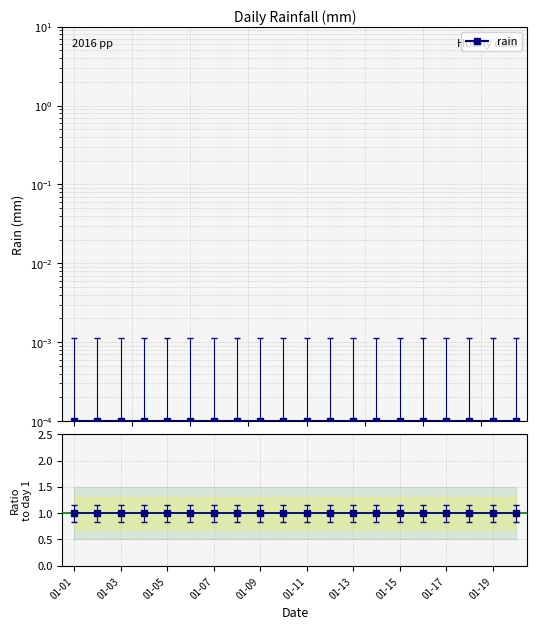

At how many categories does at least one series exceed 0?

20